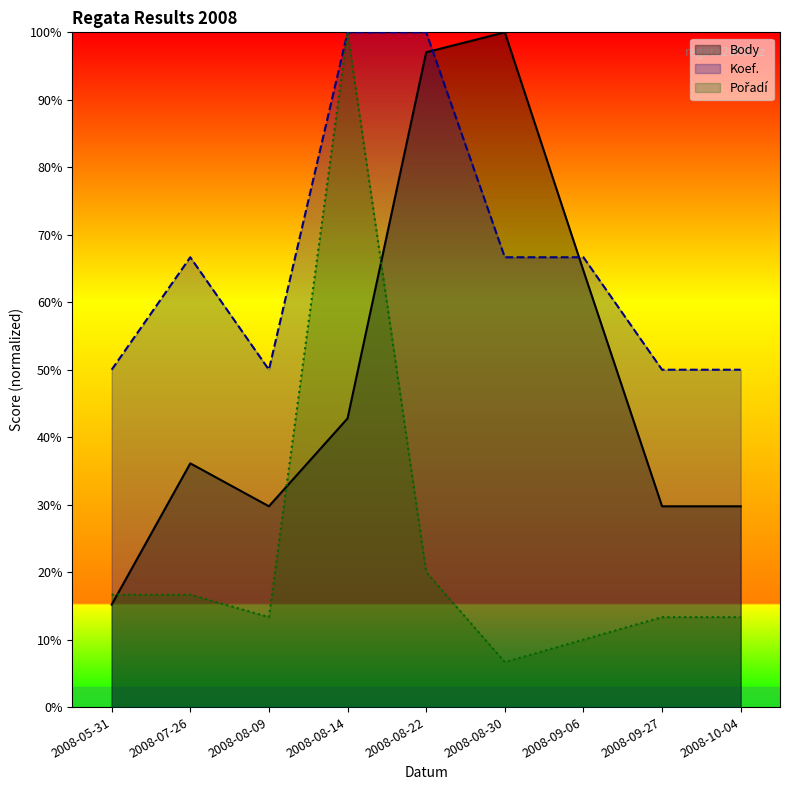

How many lines are shown in the chart?

3